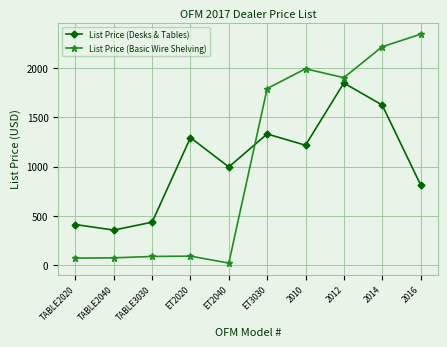

Which series ends up on top after the final intersection of List Price (Basic Wire Shelving) and List Price (Desks & Tables)?

List Price (Basic Wire Shelving)